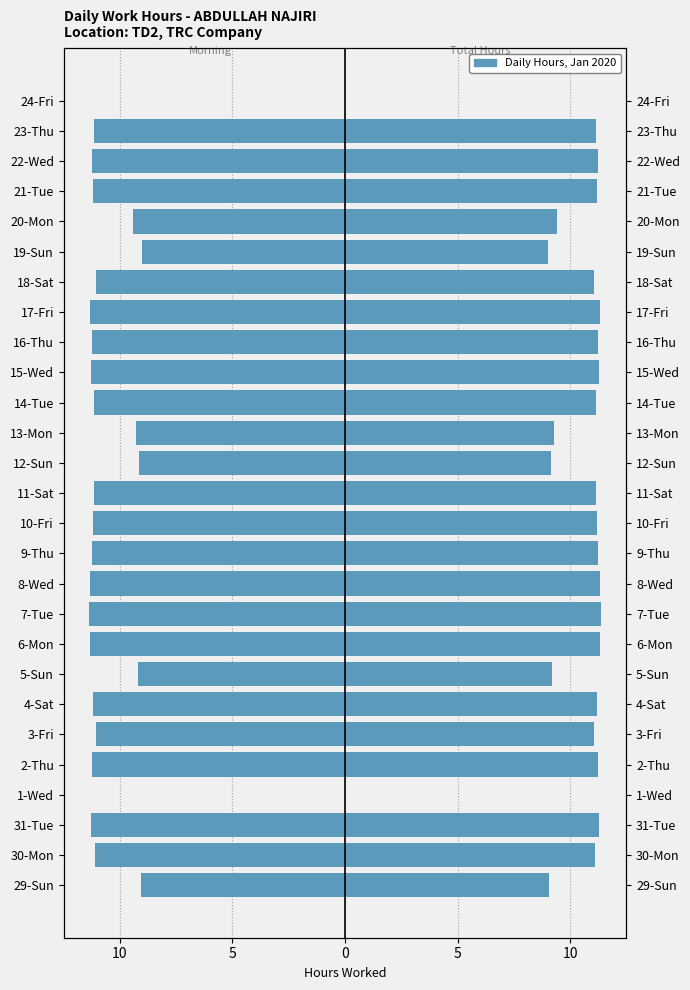

How many bars are there in each group?

2